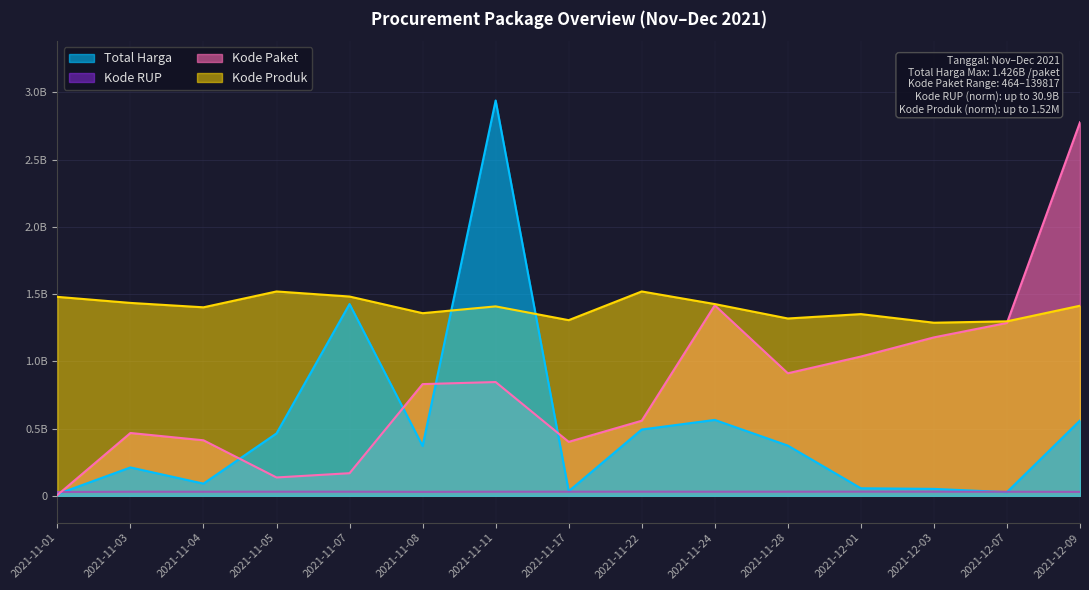

The value of Kode Produk at 2021-11-04 is 1.4. True or false?

True